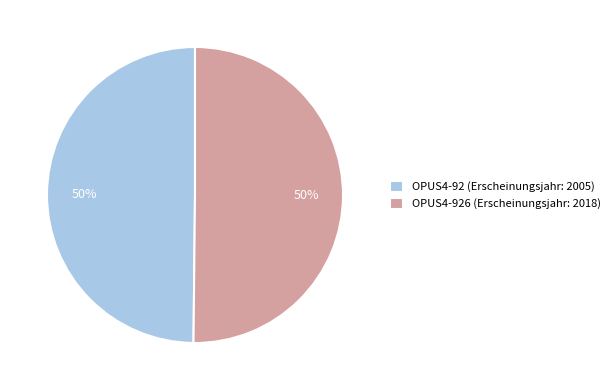

How many slices are in this pie chart?

2